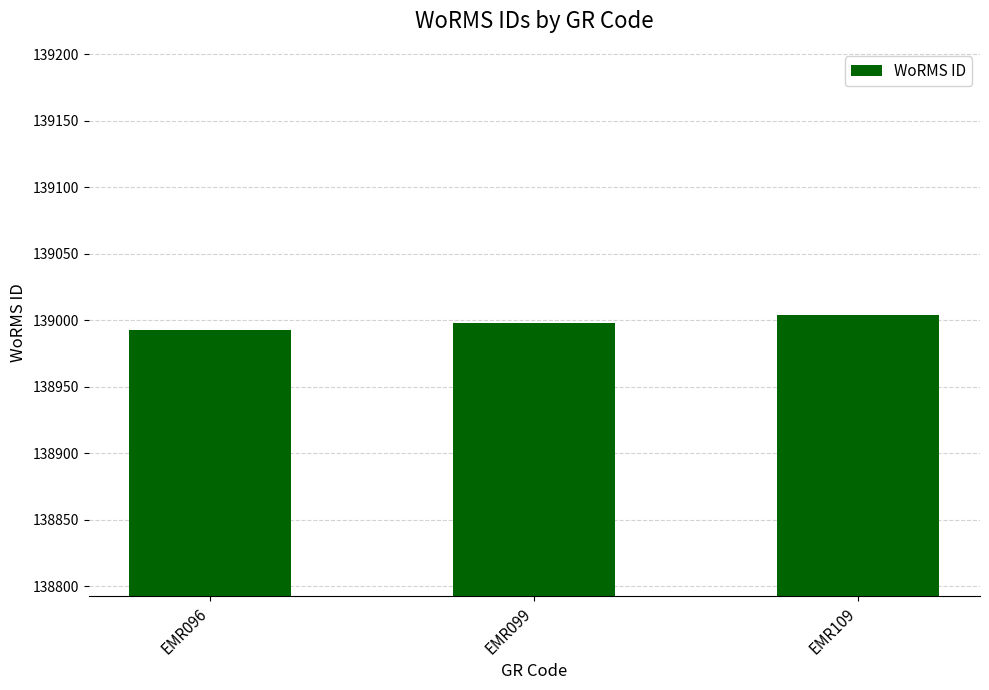

What is the sum of all values?

416995